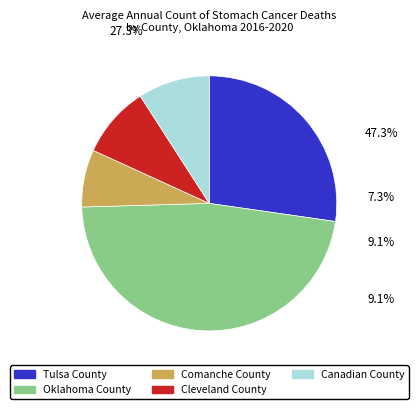

Count the number of slices in the pie.

5